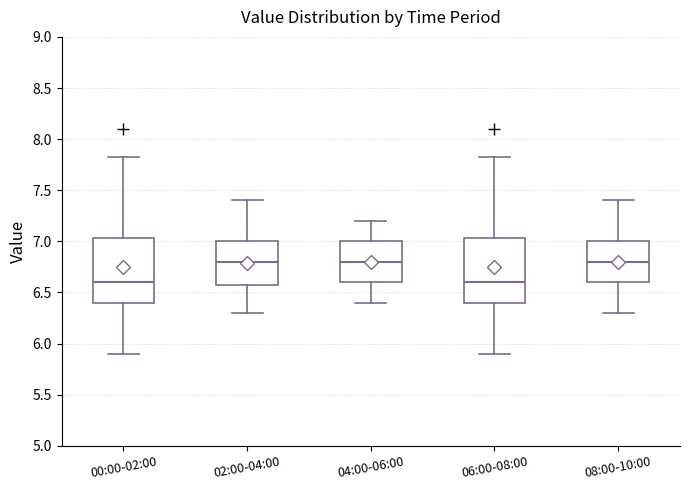

Reading left to right, read every box against the y-axis: the position of its median line, the range the box covers, and the ends of its whiskers. The values are not printed on the chart, so give them approximately, as read against the axis.

00:00-02:00: median 6.60, box 6.40 to 7.05, whiskers 5.90 to 7.85
02:00-04:00: median 6.80, box 6.60 to 7.00, whiskers 6.30 to 7.40
04:00-06:00: median 6.80, box 6.60 to 7.00, whiskers 6.40 to 7.20
06:00-08:00: median 6.60, box 6.40 to 7.05, whiskers 5.90 to 7.85
08:00-10:00: median 6.80, box 6.60 to 7.00, whiskers 6.30 to 7.40